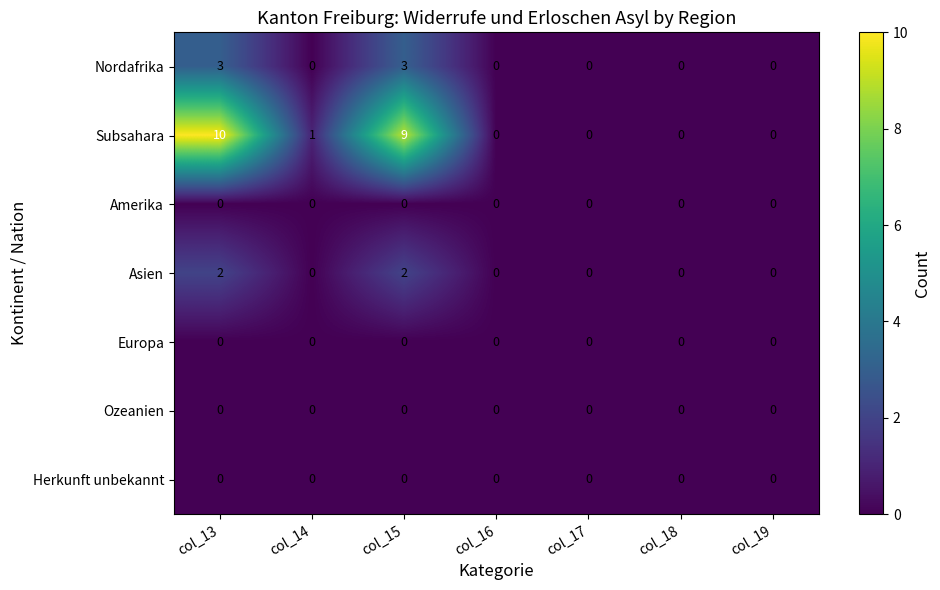

At how many categories does at least one series exceed 5?

2